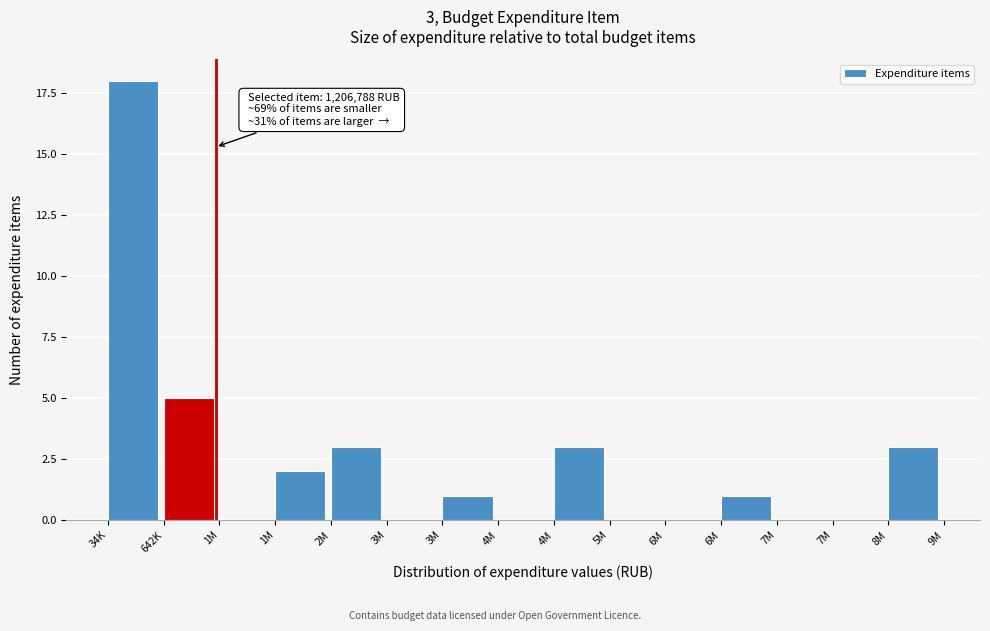

Count the number of categories in the chart.

15